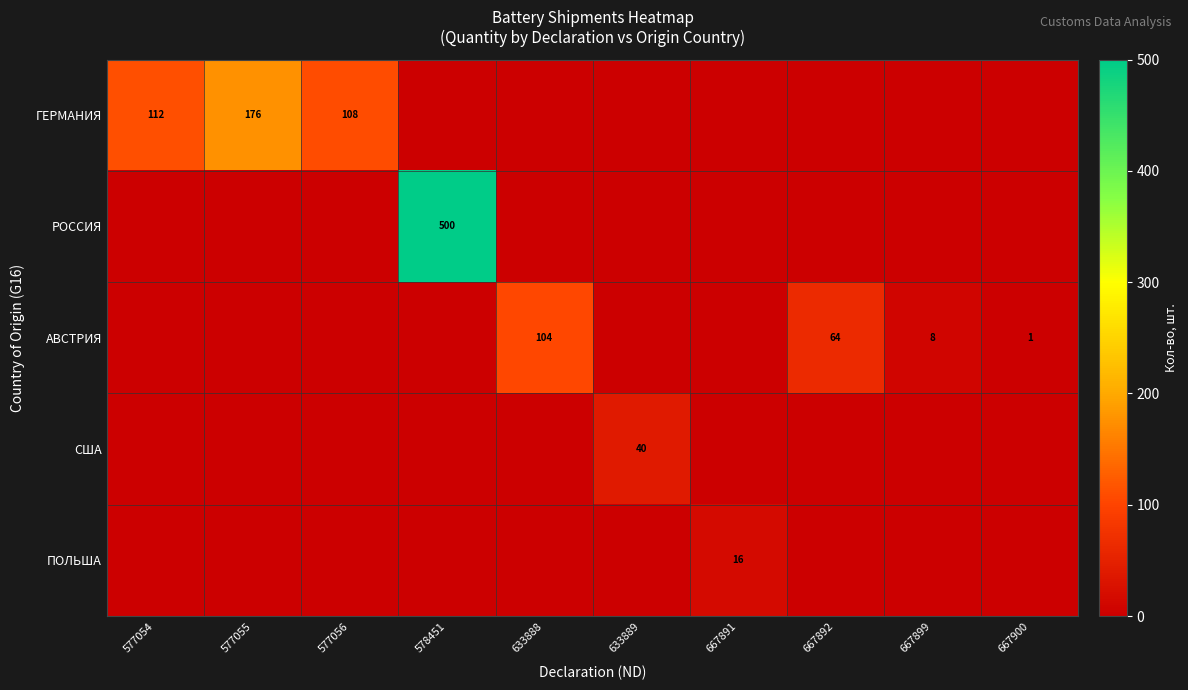

Which has a higher value, 577054 or 667899?

577054